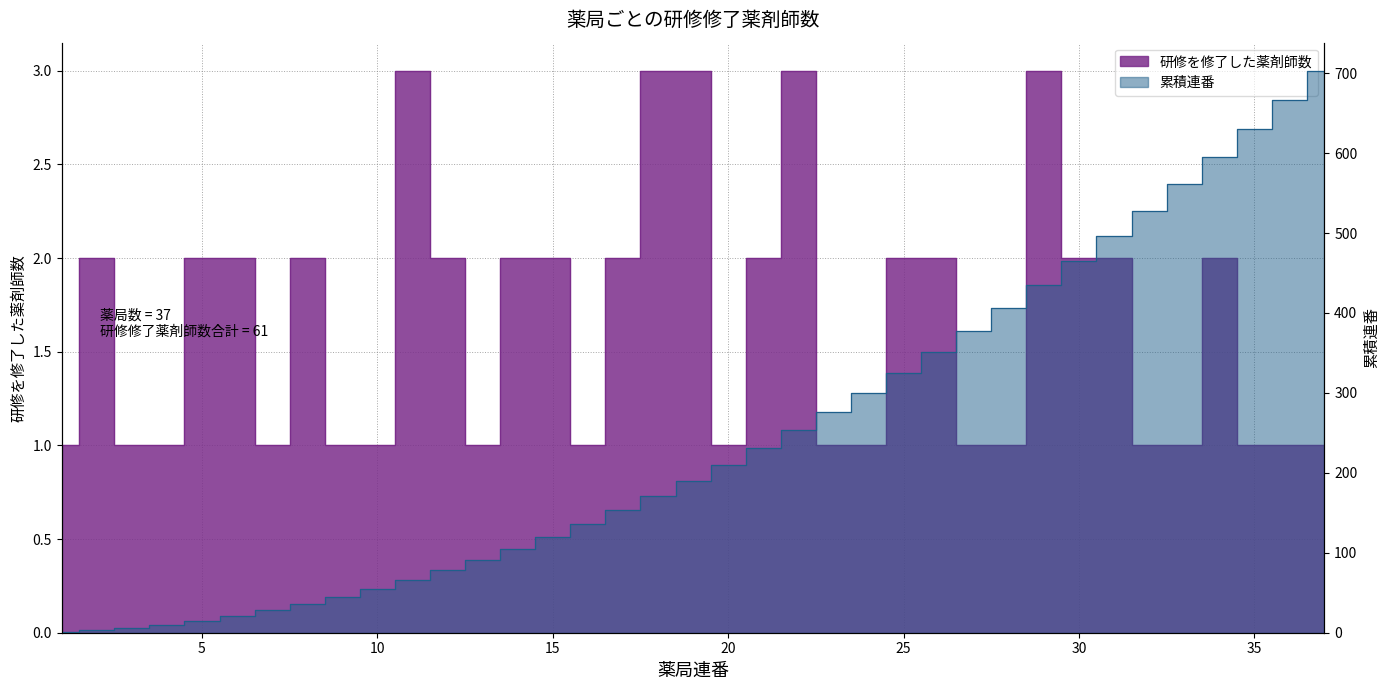

Which label corresponds to the largest value in the chart?

11